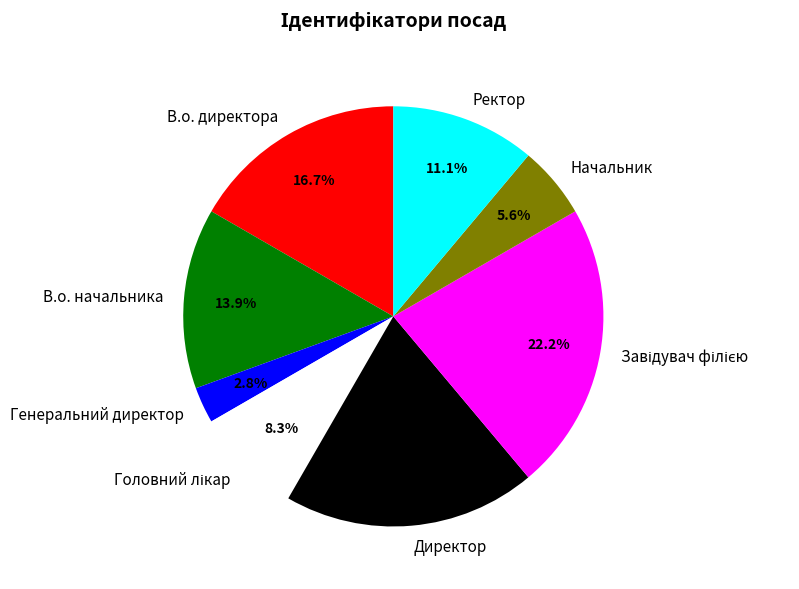

Do В.о. начальника and Генеральний директор together represent more than half of the pie?

No